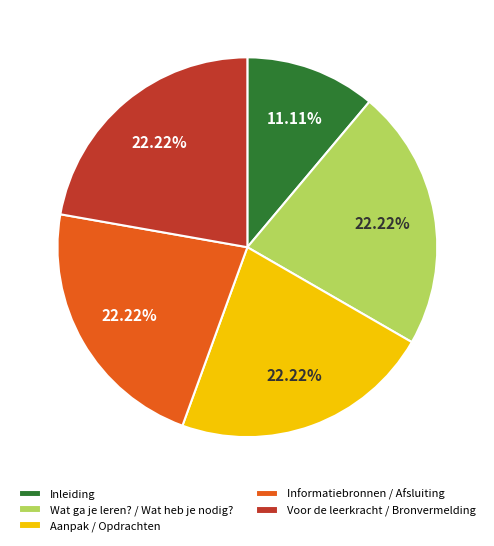

Do Voor de leerkracht / Bronvermelding and Aanpak / Opdrachten together represent more than half of the pie?

No